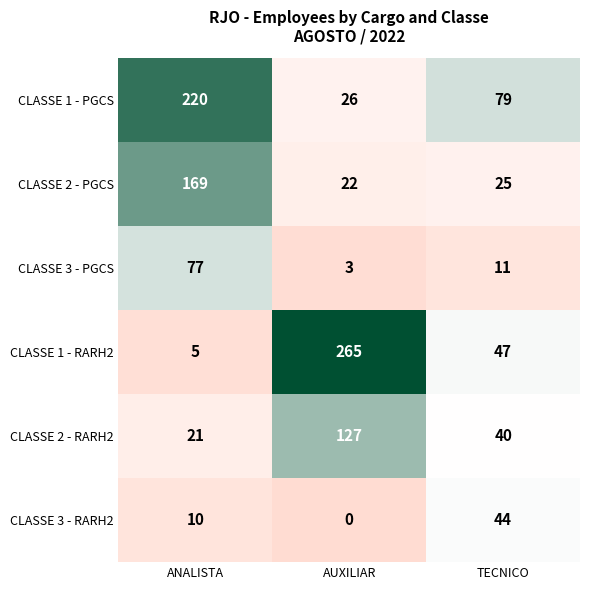

Which series changed the most between ANALISTA and AUXILIAR?

CLASSE 1 - RARH2